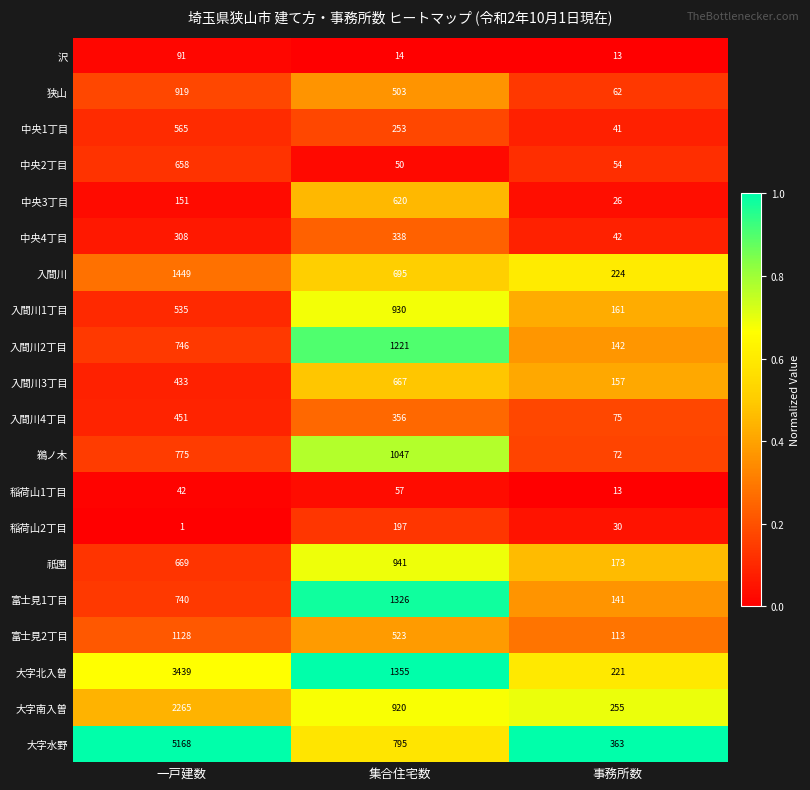

The 入間川 series shows 300 at 一戸建数. True or false?

False